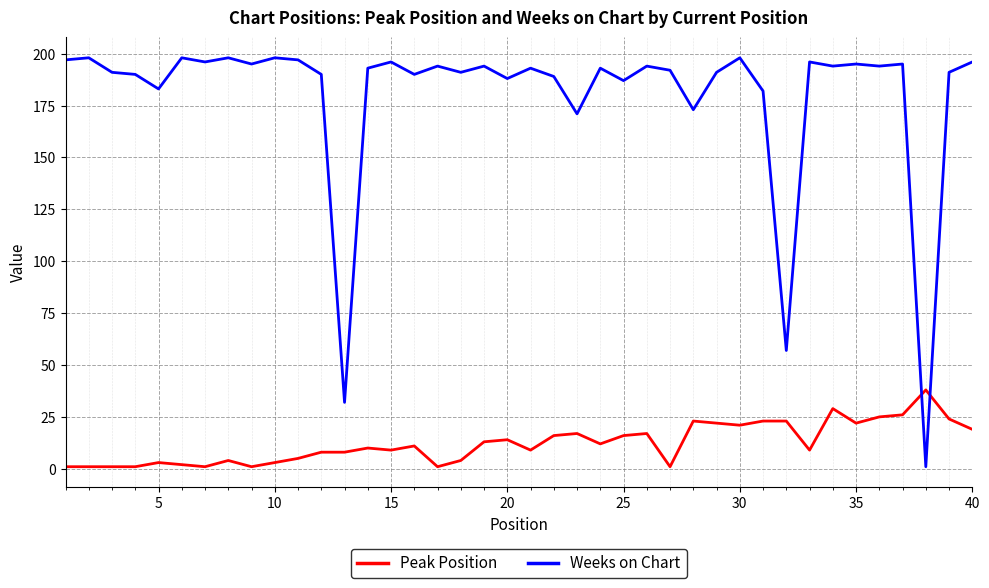

What is the maximum value shown in the chart?

198